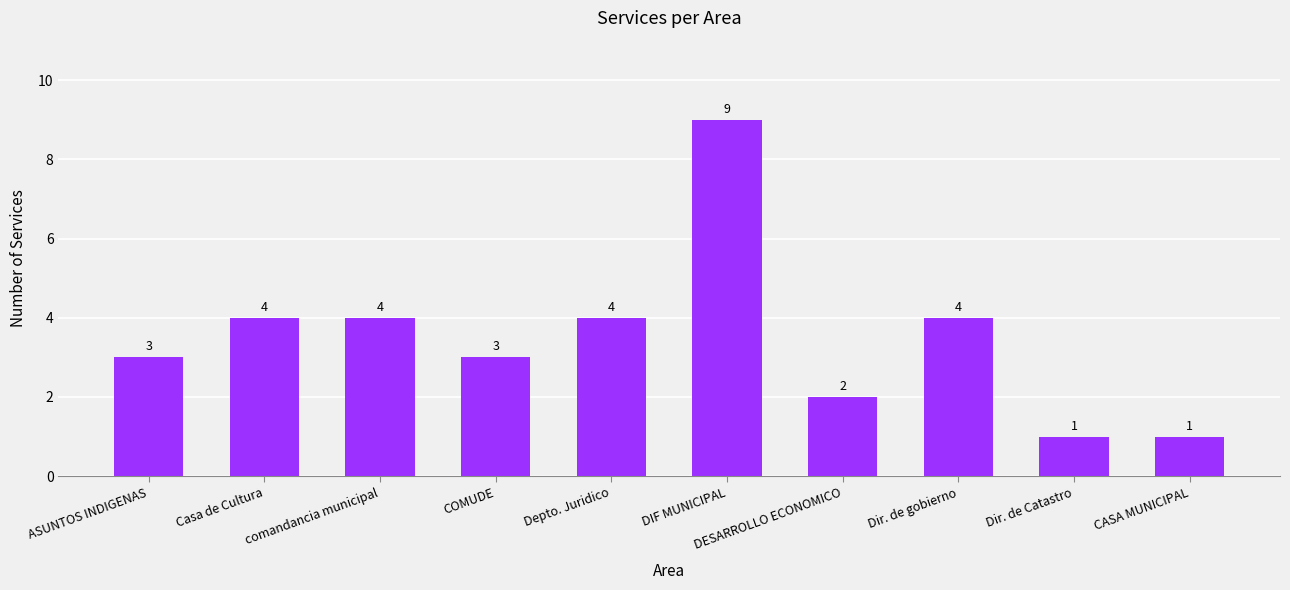

Reading right to left, list all the values displayed in this chart.

CASA MUNICIPAL=1	Dir. de Catastro=1	Dir. de gobierno=4	DESARROLLO ECONOMICO=2	DIF MUNICIPAL=9	Depto. Juridico=4	COMUDE=3	comandancia municipal=4	Casa de Cultura=4	ASUNTOS INDIGENAS=3